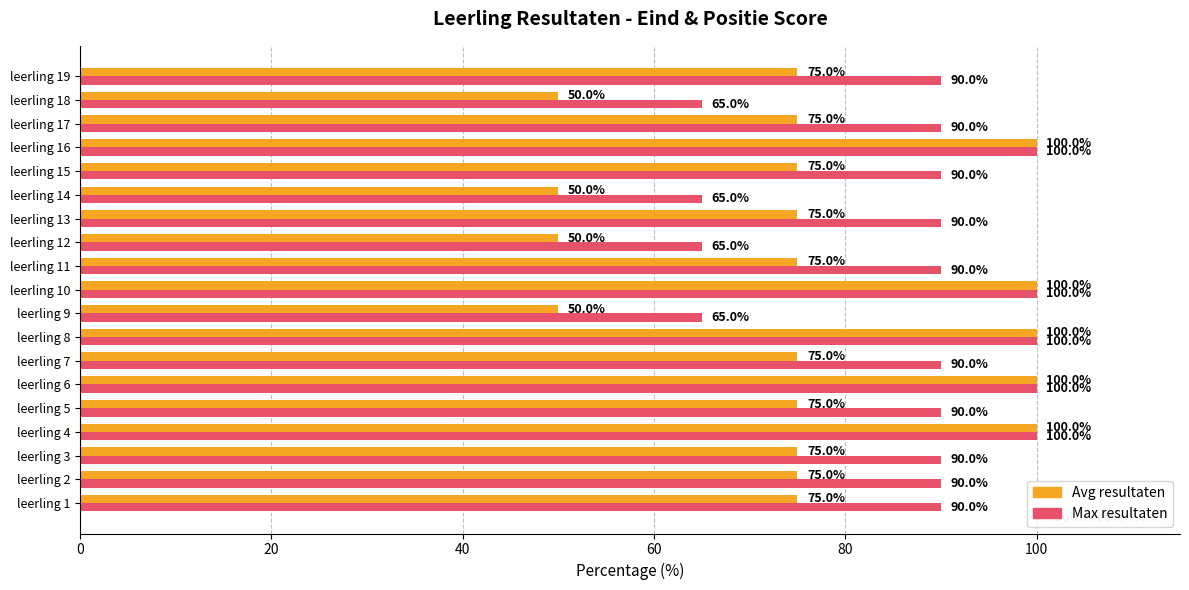

Count the number of data series in this chart.

2